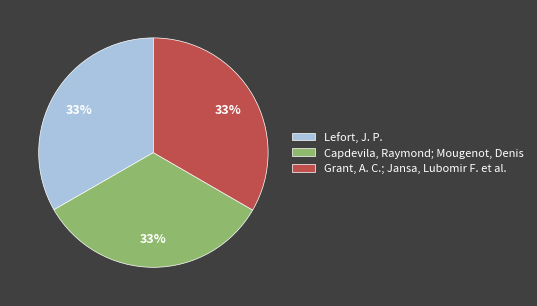

Combined, do Grant, A. C.; Jansa, Lubomir F. et al. and Capdevila, Raymond; Mougenot, Denis account for over 50%?

Yes